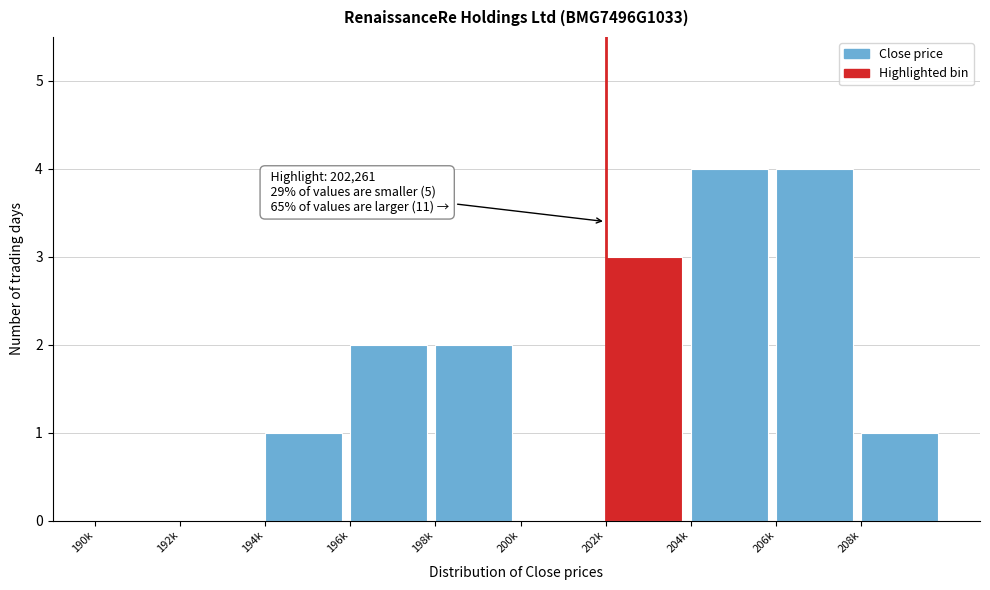

Reading left to right, extract all data points from this chart.

190k=0	192k=0	194k=1	196k=2	198k=2	200k=0	202k=3	204k=4	206k=4	208k=1